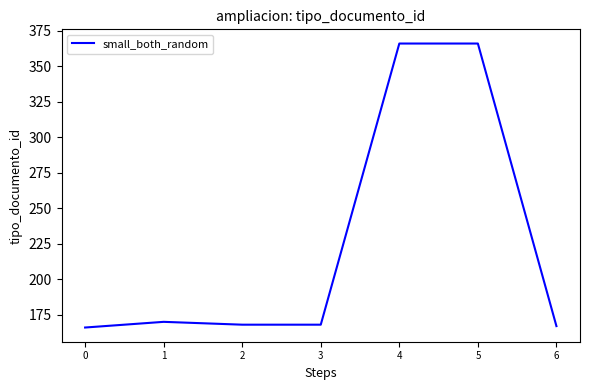

What is the difference between the maximum and minimum values?

200